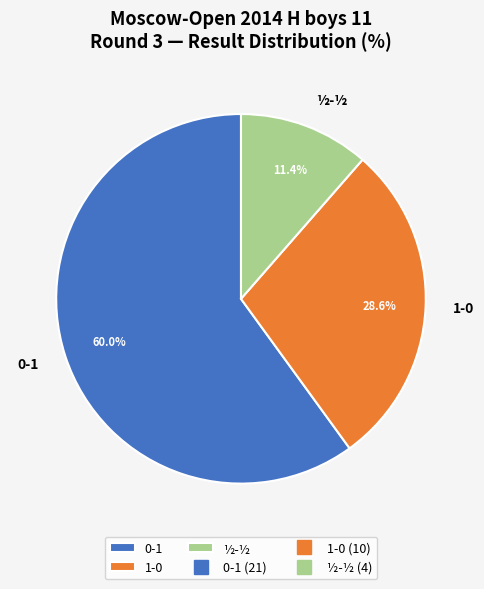

Between ½-½ and 1-0, which is larger?

1-0